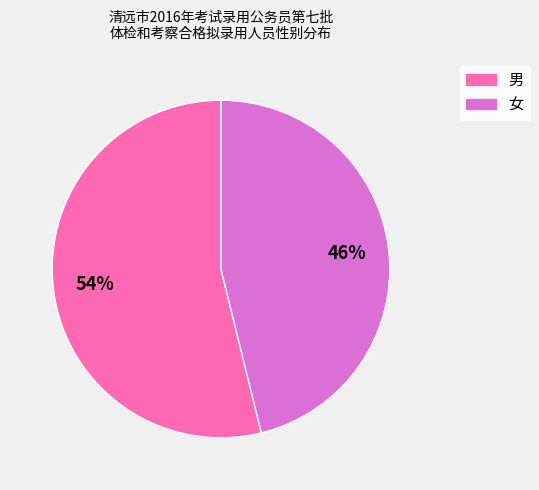

Which has a higher value, 女 or 男?

男